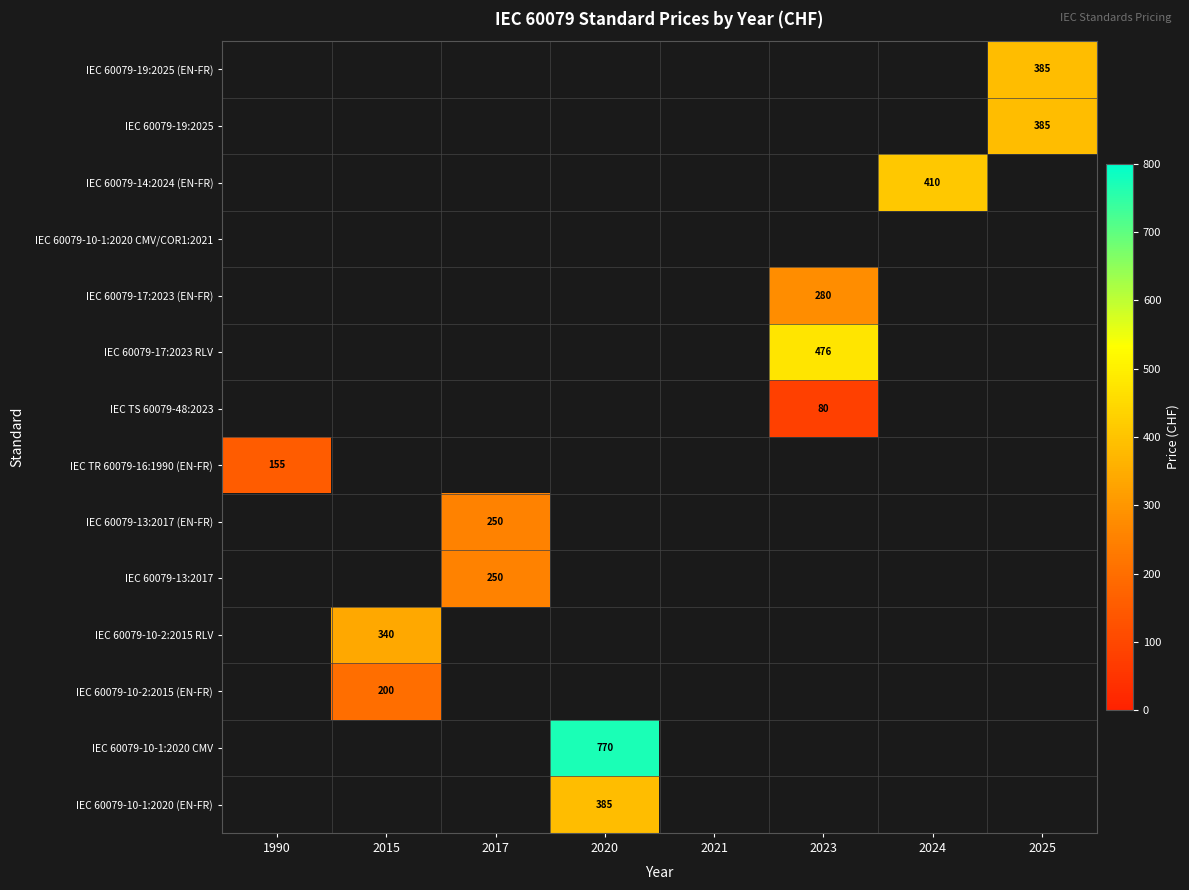

List the labels in order of IEC 60079-10-1:2020 CMV value, smallest first.

1990, 2015, 2017, 2020, 2021, 2023, 2024, 2025